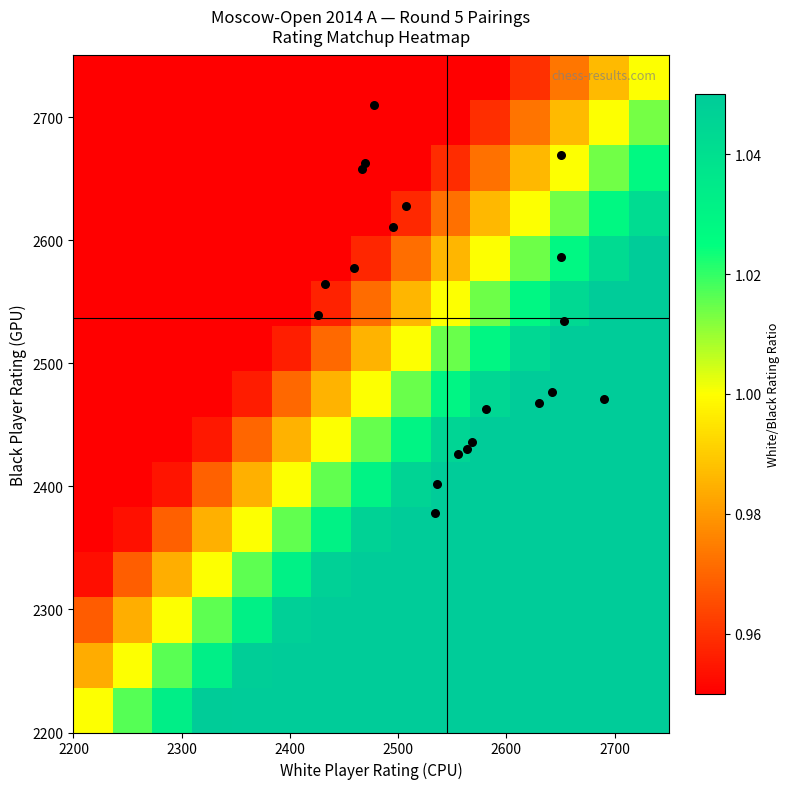

What is the minimum value shown in the chart?

0.8